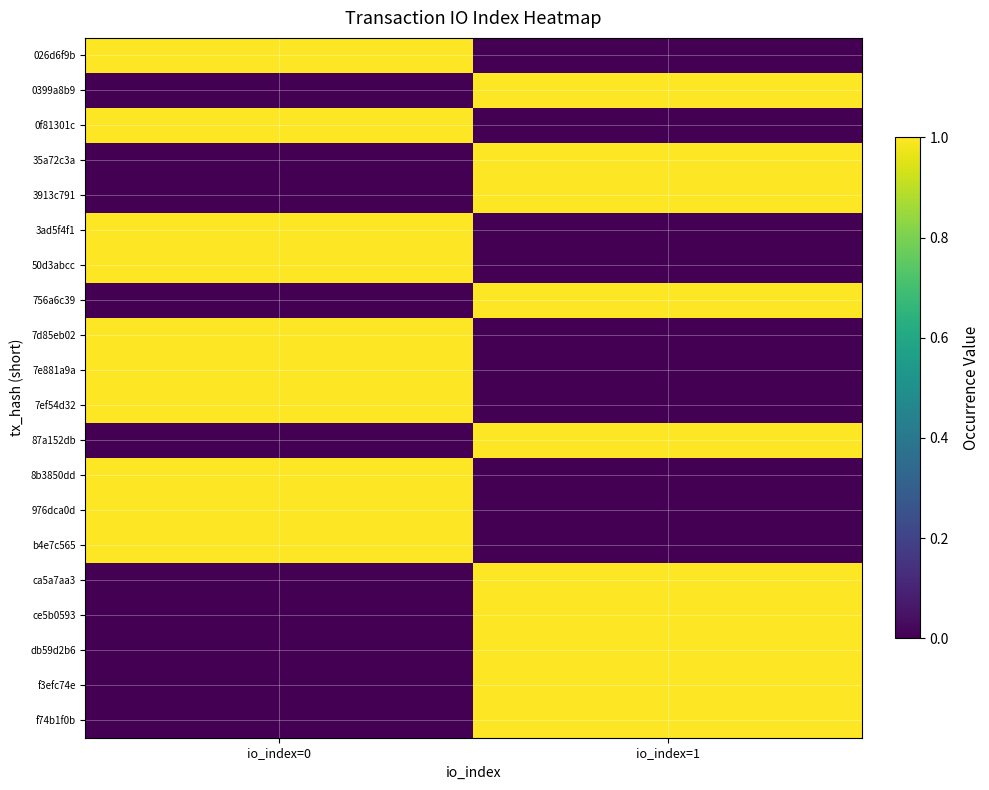

Reading right to left, what are all the values shown in this chart?

026d6f9b: io_index=1=0	io_index=0=1
0399a8b9: io_index=1=1	io_index=0=0
0f81301c: io_index=1=0	io_index=0=1
35a72c3a: io_index=1=1	io_index=0=0
3913c791: io_index=1=1	io_index=0=0
3ad5f4f1: io_index=1=0	io_index=0=1
50d3abcc: io_index=1=0	io_index=0=1
756a6c39: io_index=1=1	io_index=0=0
7d85eb02: io_index=1=0	io_index=0=1
7e881a9a: io_index=1=0	io_index=0=1
7ef54d32: io_index=1=0	io_index=0=1
87a152db: io_index=1=1	io_index=0=0
8b3850dd: io_index=1=0	io_index=0=1
976dca0d: io_index=1=0	io_index=0=1
b4e7c565: io_index=1=0	io_index=0=1
ca5a7aa3: io_index=1=1	io_index=0=0
ce5b0593: io_index=1=1	io_index=0=0
db59d2b6: io_index=1=1	io_index=0=0
f3efc74e: io_index=1=1	io_index=0=0
f74b1f0b: io_index=1=1	io_index=0=0